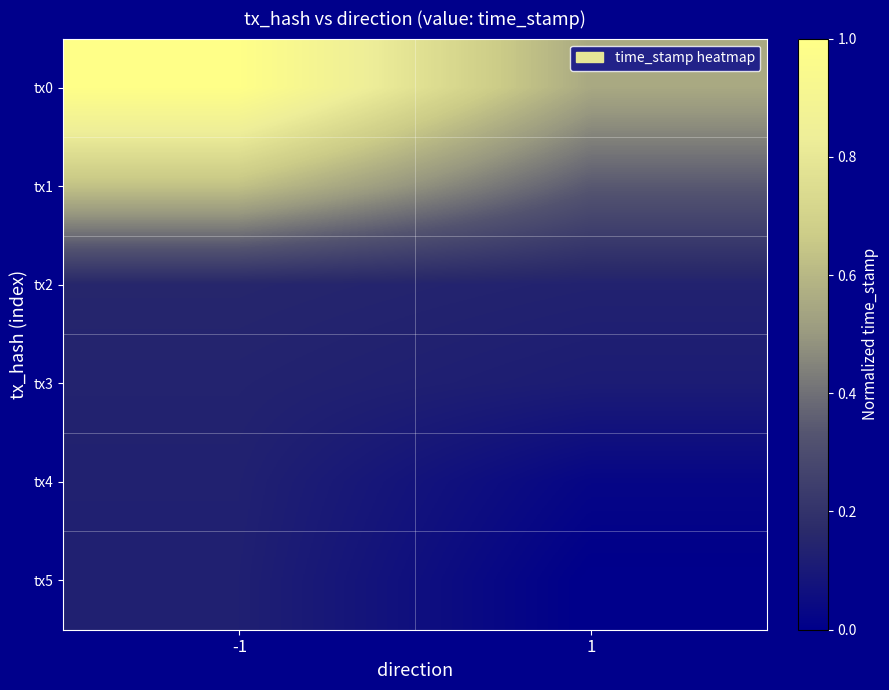

What is the difference between the highest and lowest values at 1?

0.6